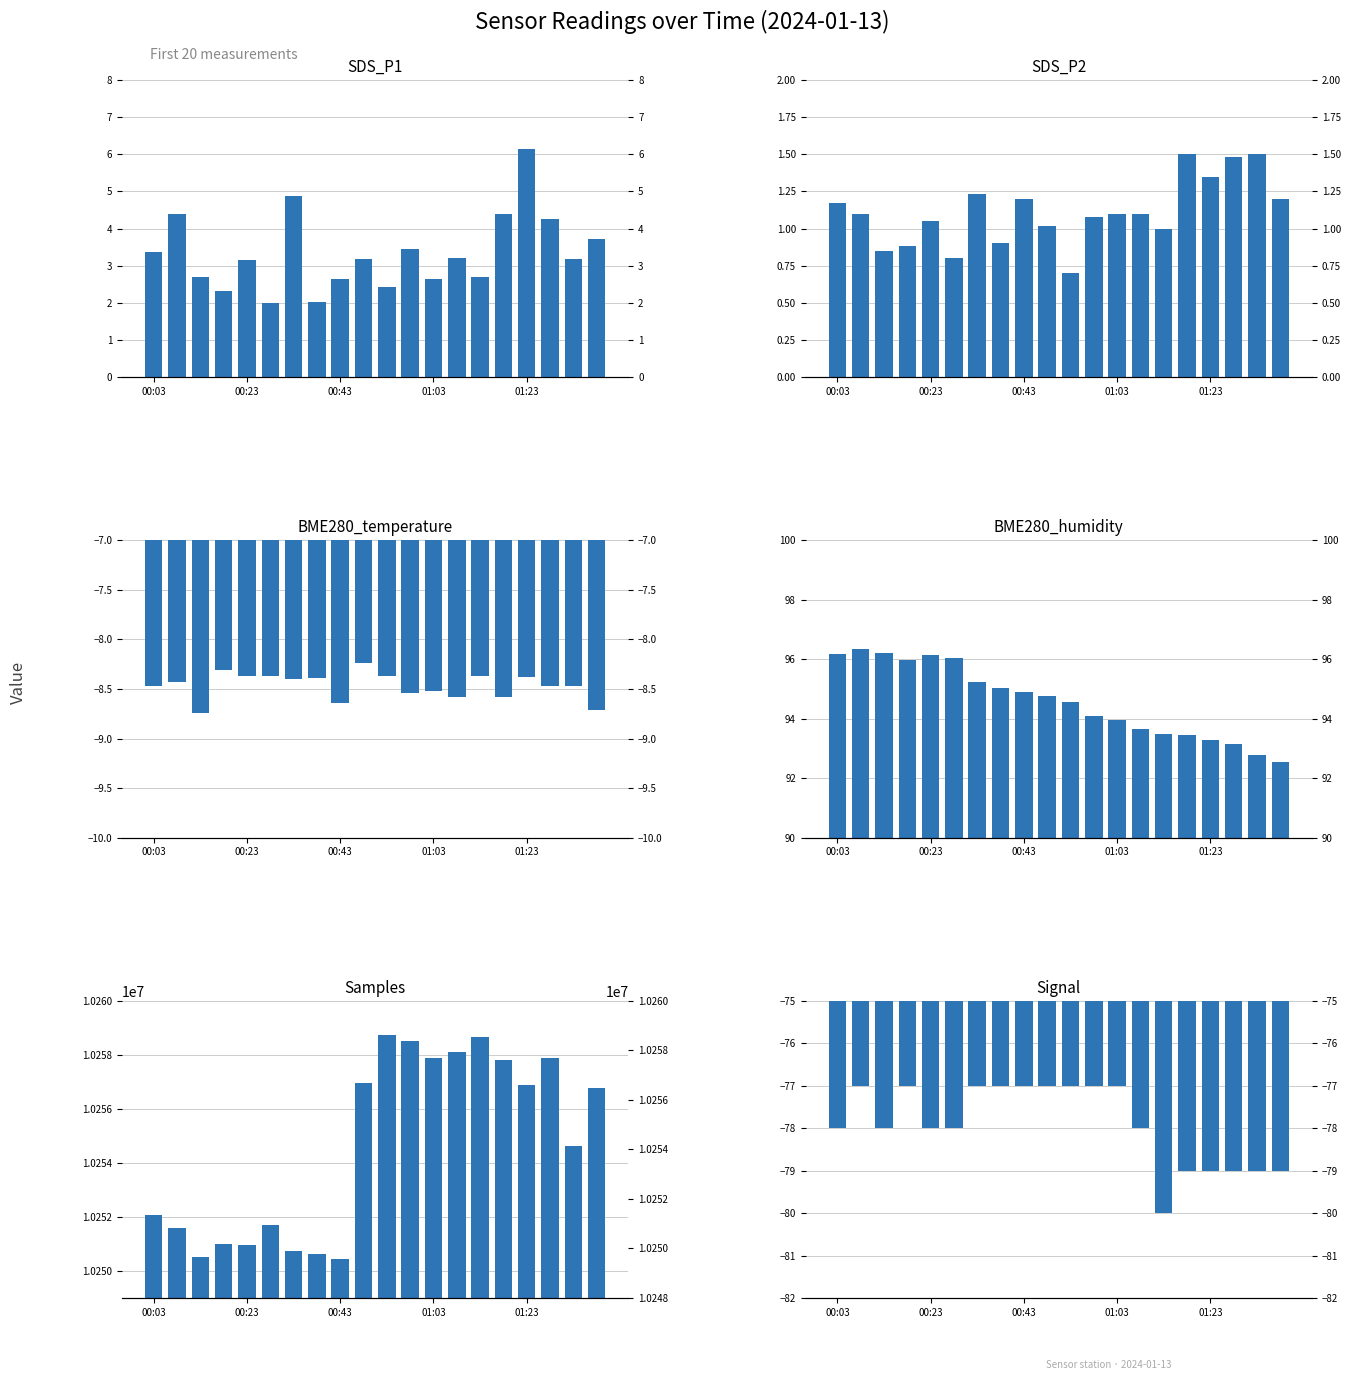

Does the chart contain any negative values?

Yes